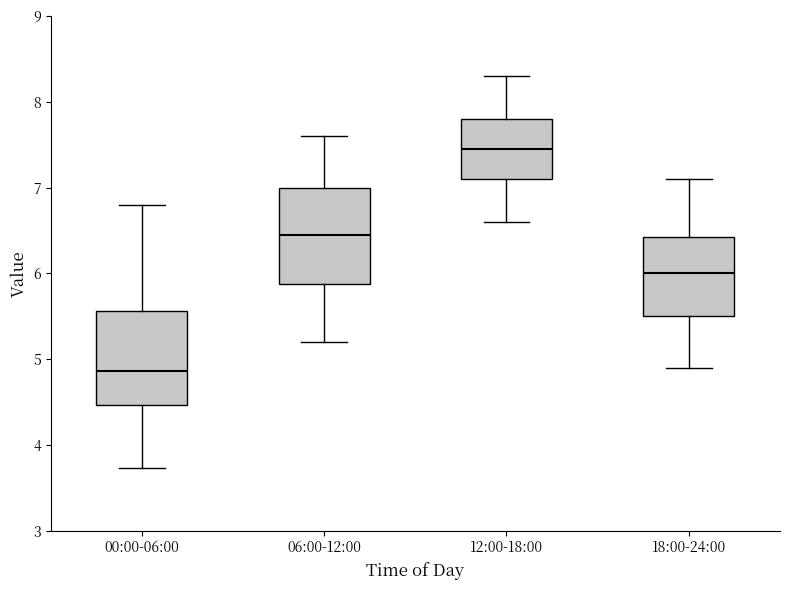

Reading left to right, transcribe this box plot: for each box, give where its median line is, the range the box spans, and where its two whiskers end, as read against the y-axis. The values are not printed on the chart, so give them approximately, as read against the axis.

00:00-06:00: median 4.9, box 4.5 to 5.6, whiskers 3.7 to 6.8
06:00-12:00: median 6.5, box 5.9 to 7.0, whiskers 5.2 to 7.6
12:00-18:00: median 7.5, box 7.1 to 7.8, whiskers 6.6 to 8.3
18:00-24:00: median 6.0, box 5.5 to 6.4, whiskers 4.9 to 7.1